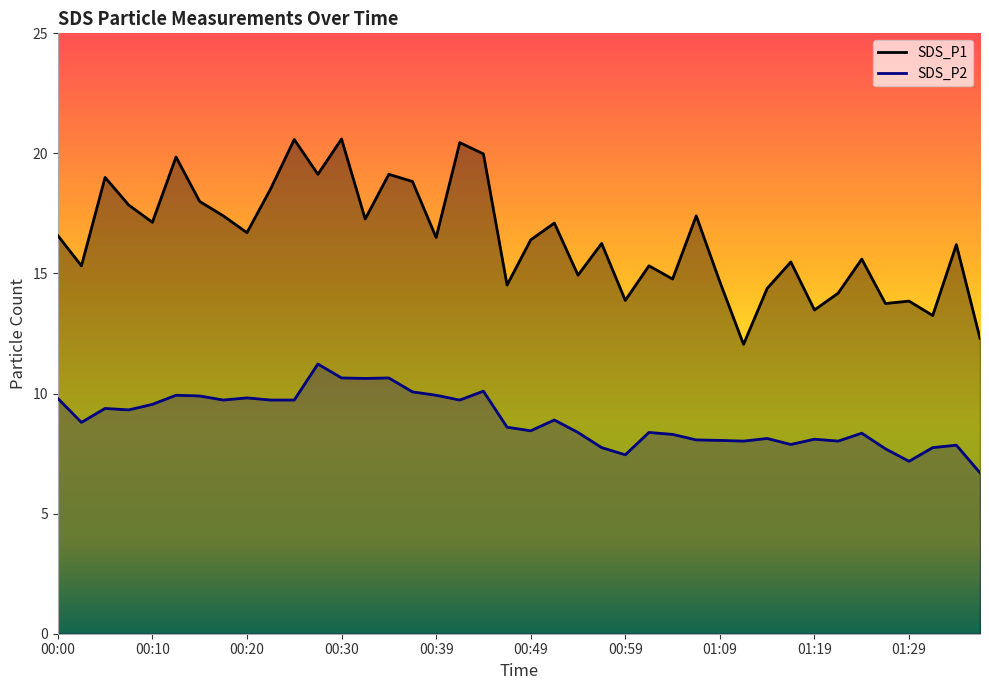

Which series has the largest range (max minus min)?

SDS_P1